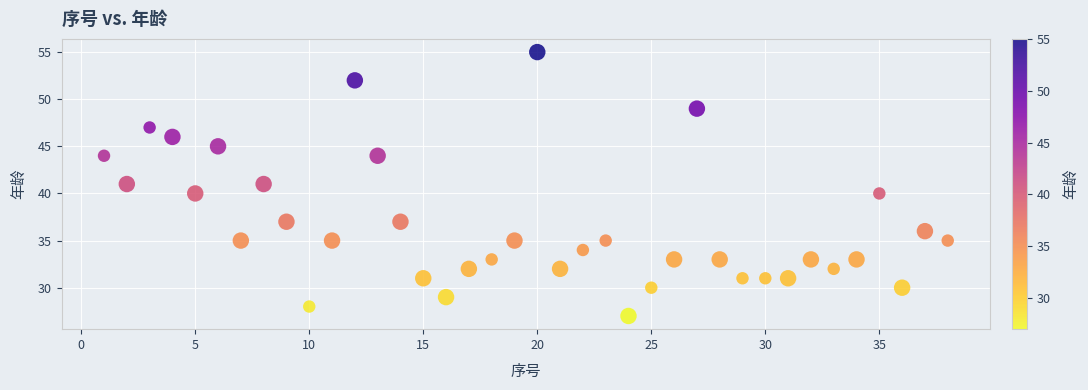

What is the range of Y values (max minus min)?

28